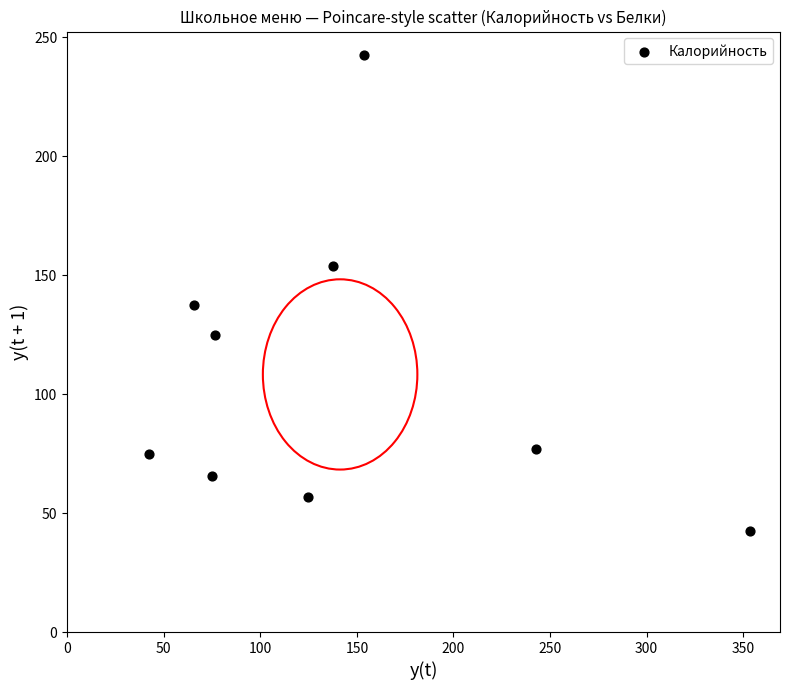

What Y value in the scatter plot is closest to 142?

137.4